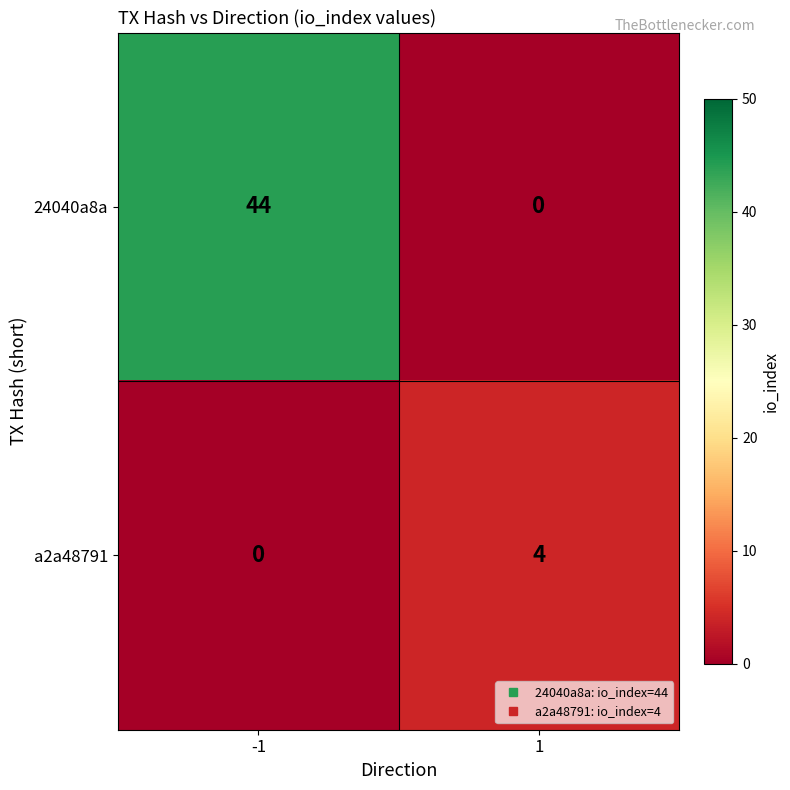

Reading left to right, what are all the values shown in this chart?

24040a8a: 44	0
a2a48791: 0	4